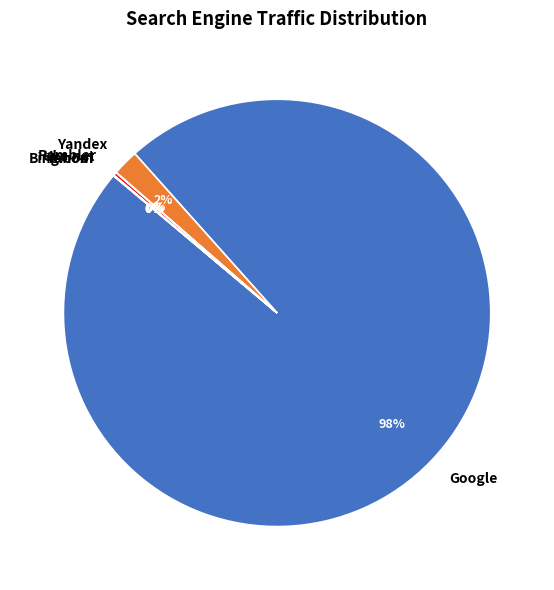

Which slice is the largest?

Google